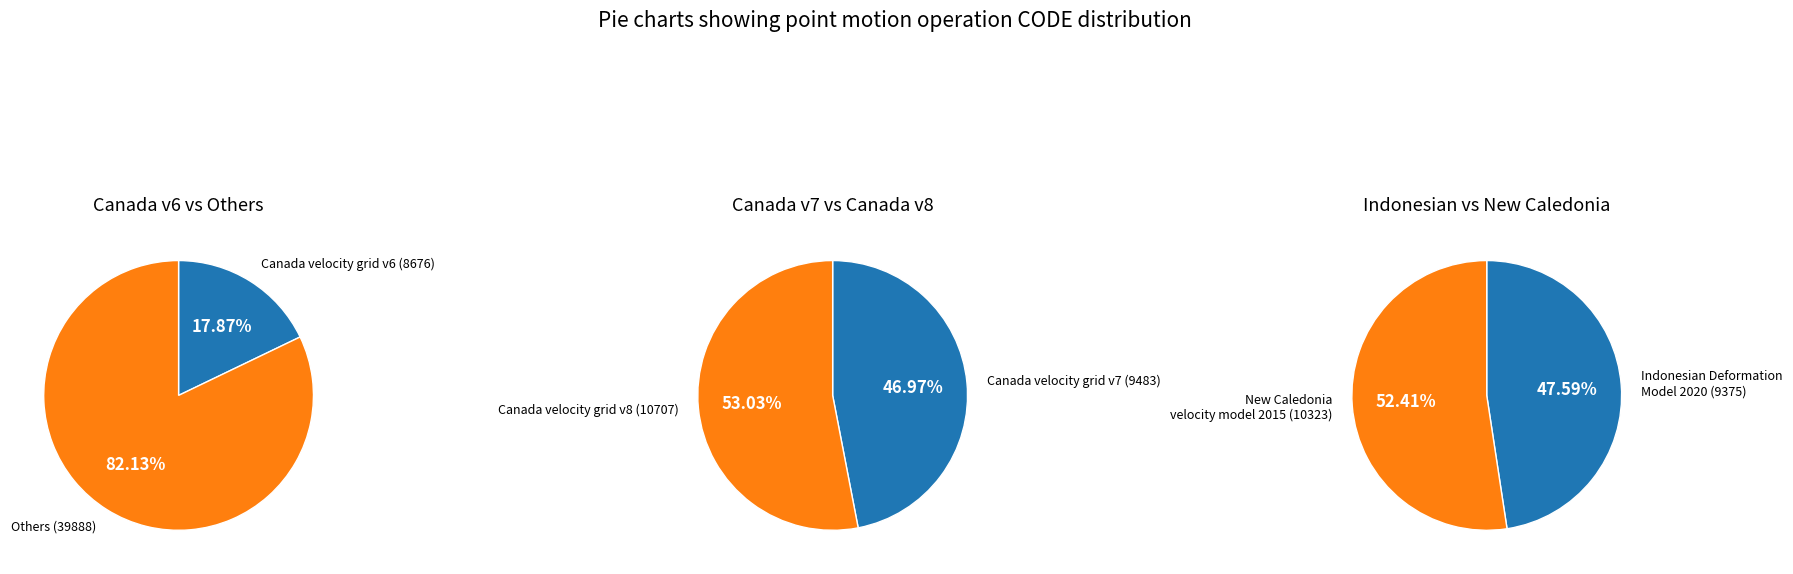

Is the sum of New Caledonia velocity model 2015 and Canada velocity grid v8 greater than half?

No